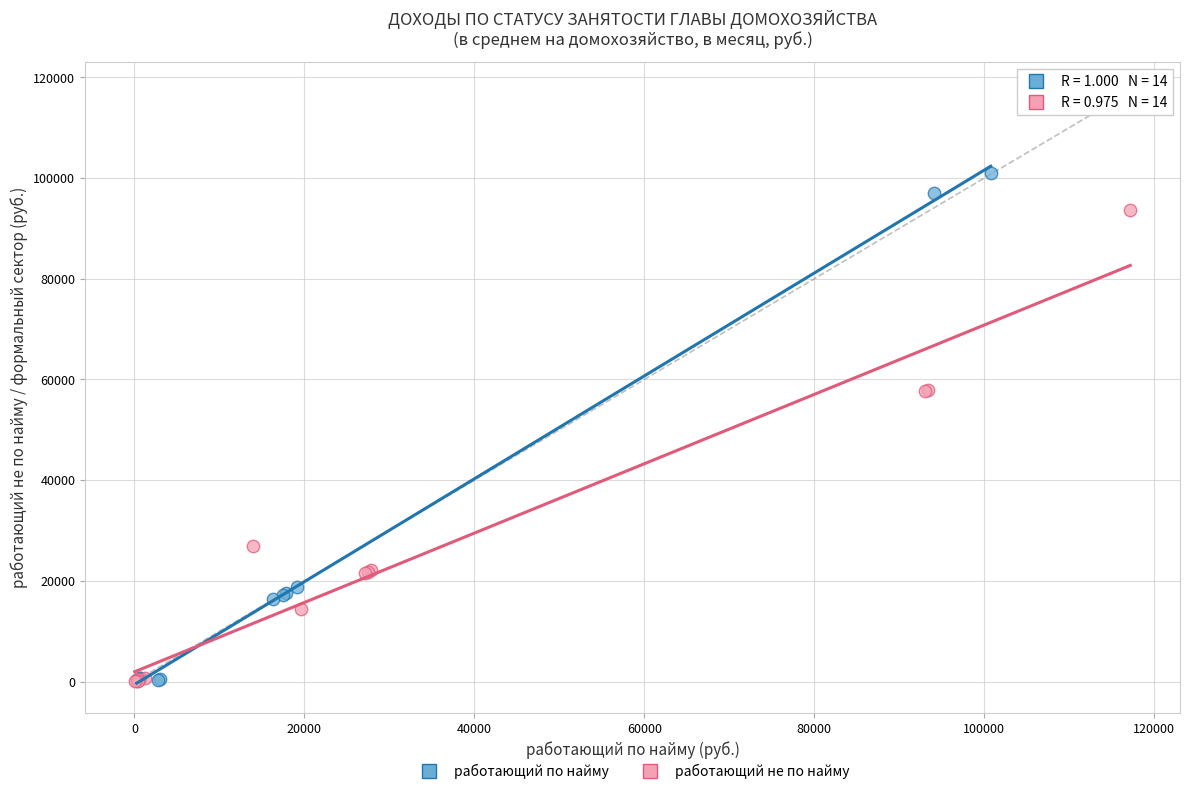

Which series has the largest Y range (max minus min)?

работающий по найму